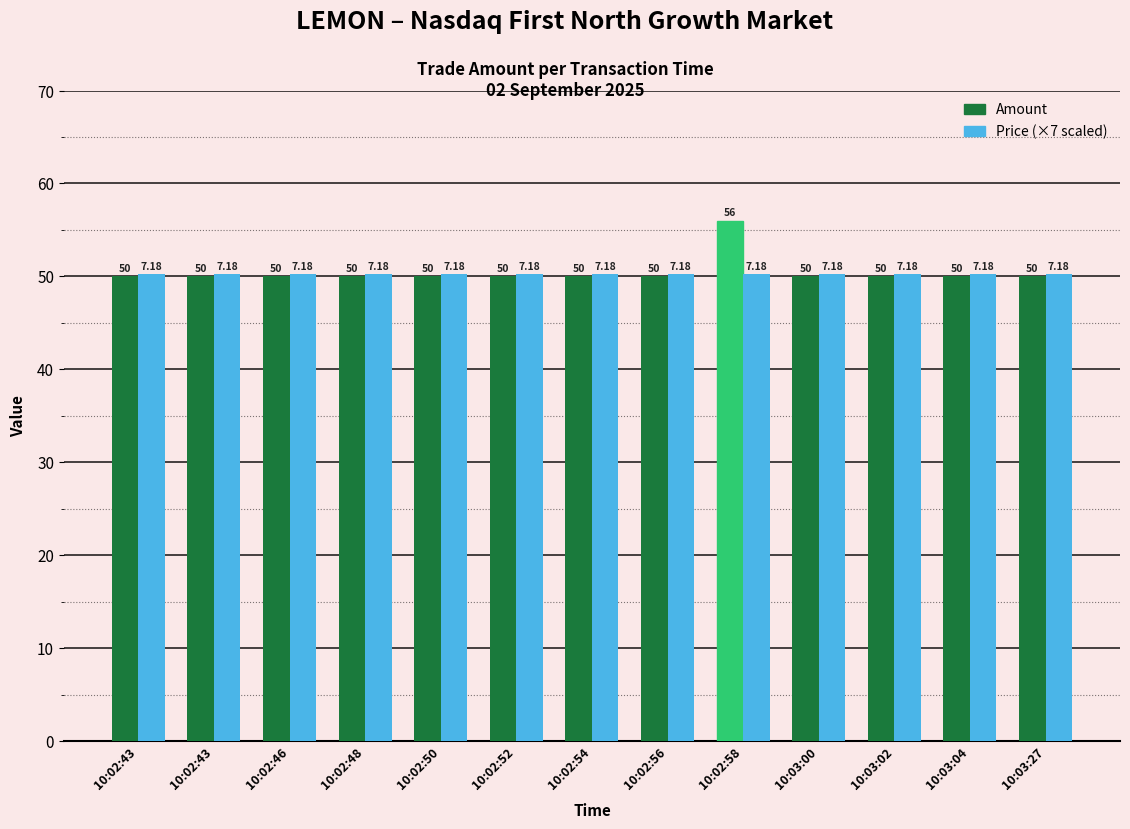

The Amount series shows 50.0 at 10:03:04. True or false?

True